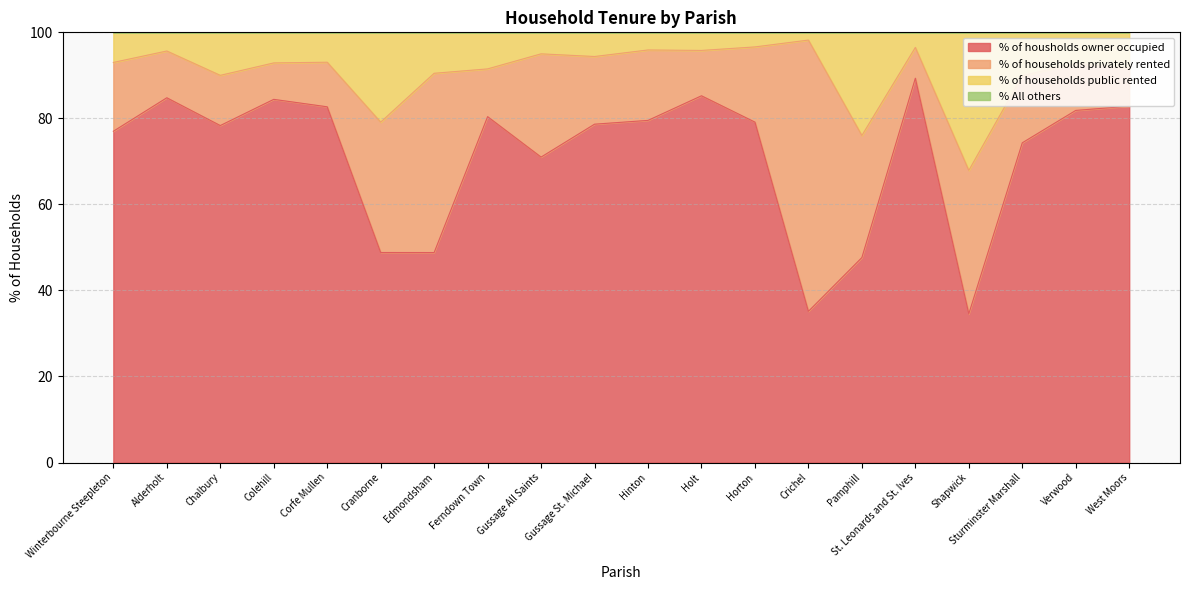

True or false: % of housholds owner occupied has a value of 105.6 at Horton.

False